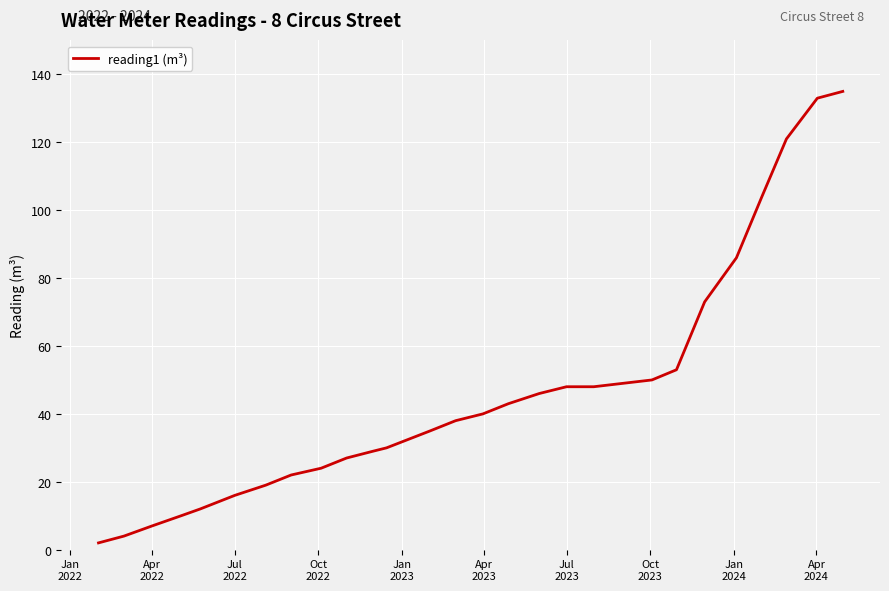

What is the smallest value displayed?

2